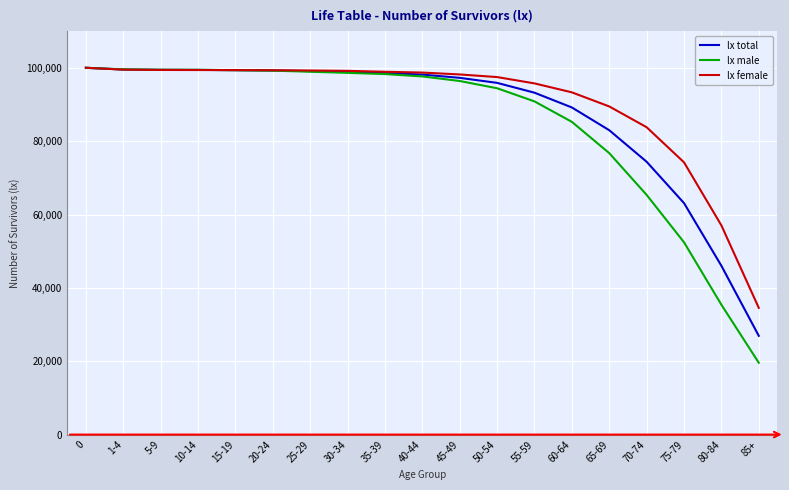

At which label is lx male closest to 59787?

70-74